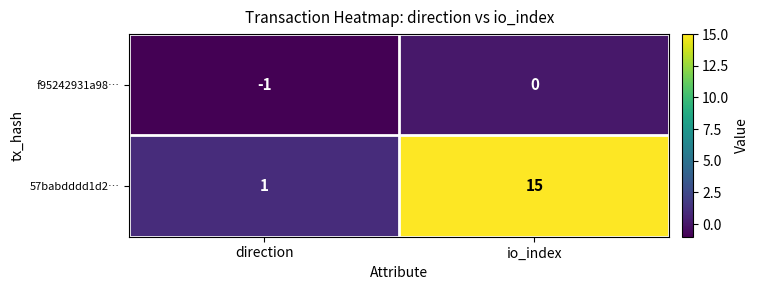

What is the difference between the maximum and minimum values in the 57babdddd1d2… series?

14